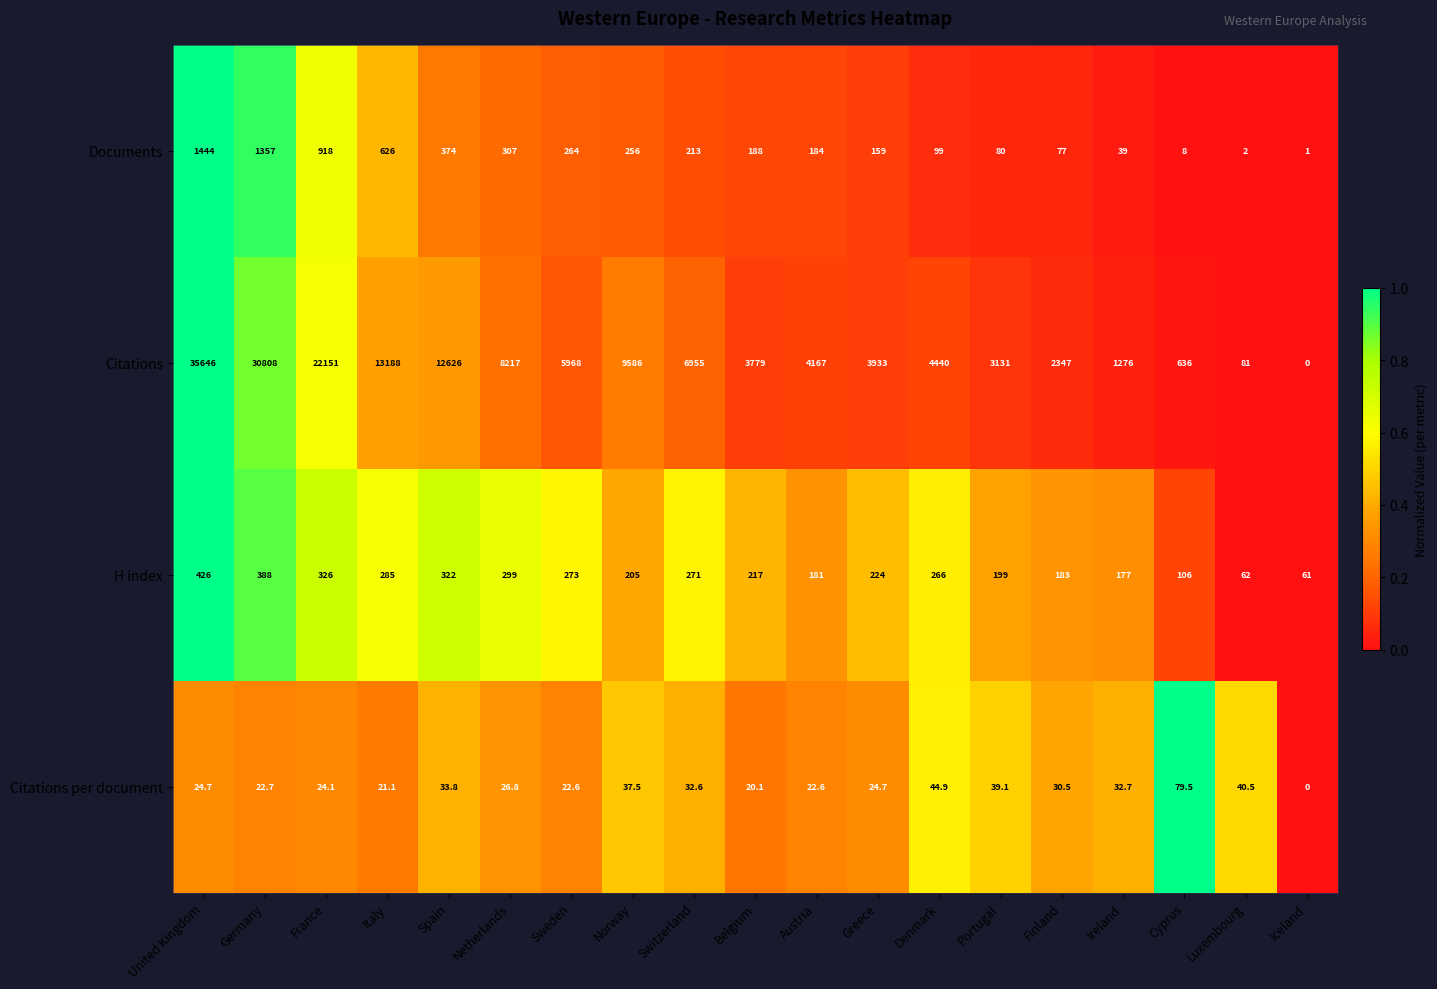

At which category does the chart reach its minimum across all series?

Iceland